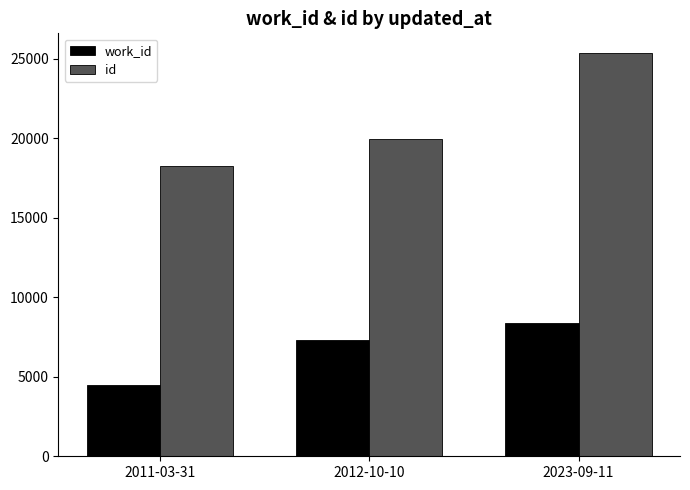

Is the value of id at 2012-10-10 greater than the value of work_id at 2012-10-10?

Yes